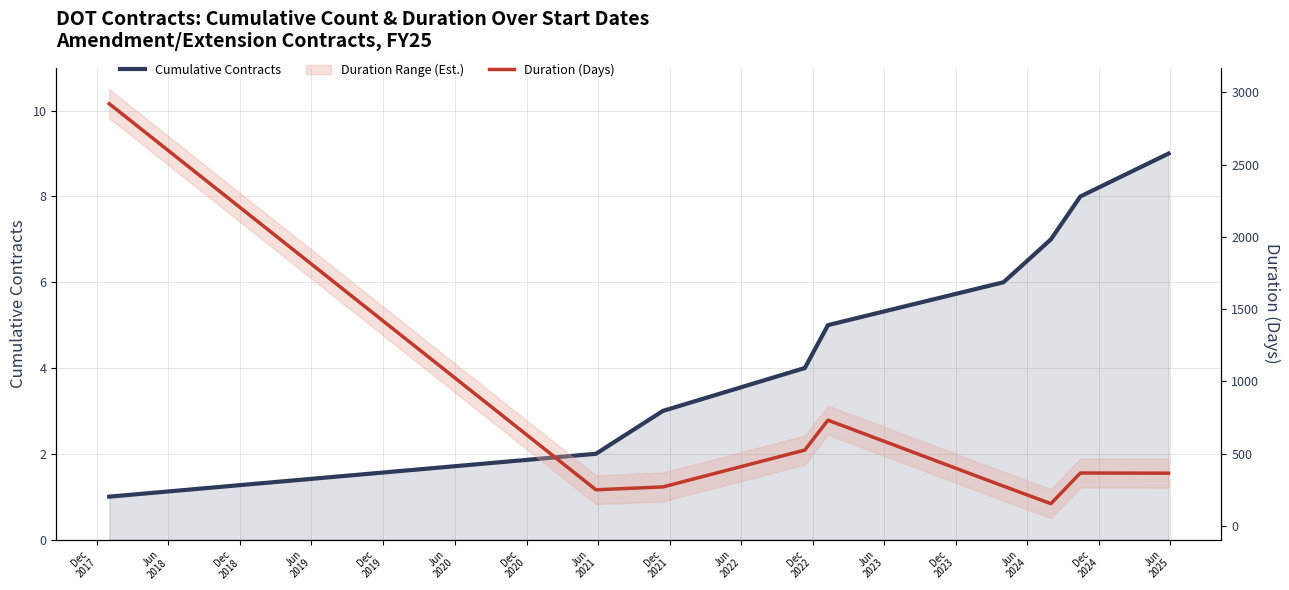

How many Cumulative Contracts values are between 3 and 7?

5